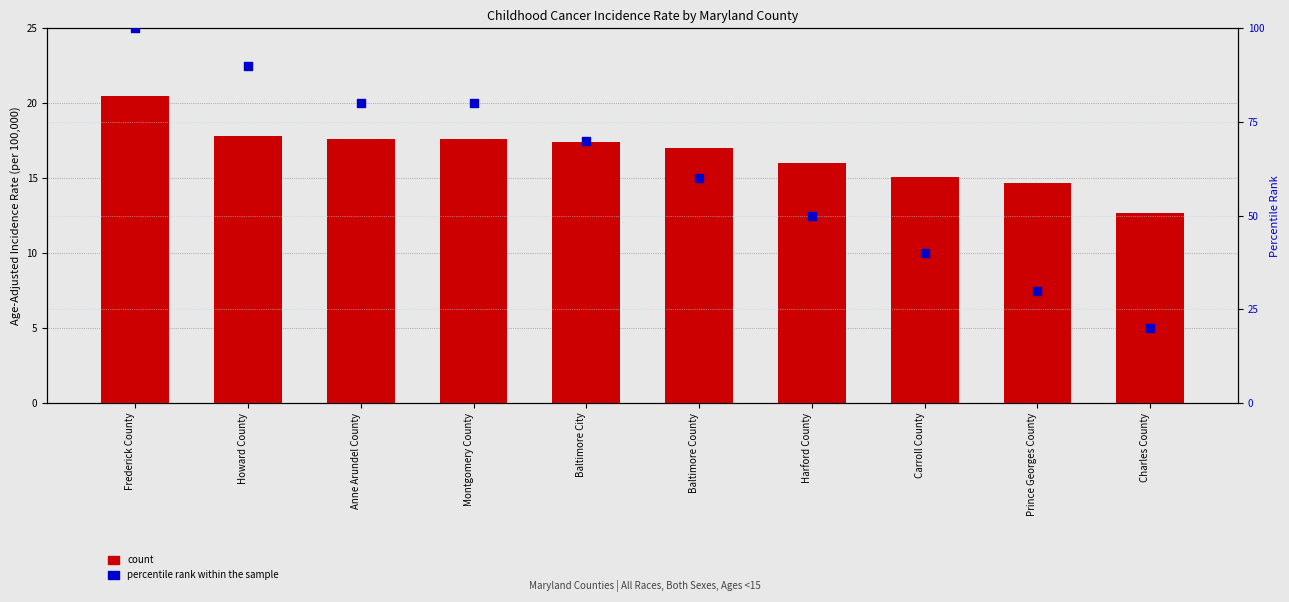

What are all the series names shown in the legend?

count, percentile rank within the sample